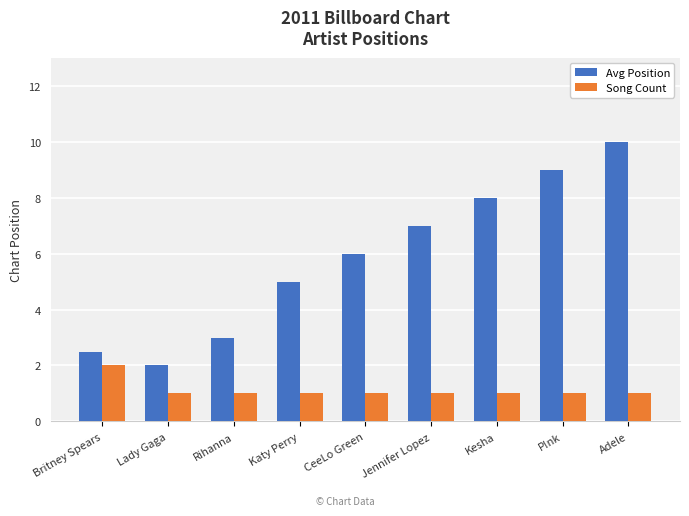

What is the label of the 2nd bar from the right?

P!nk